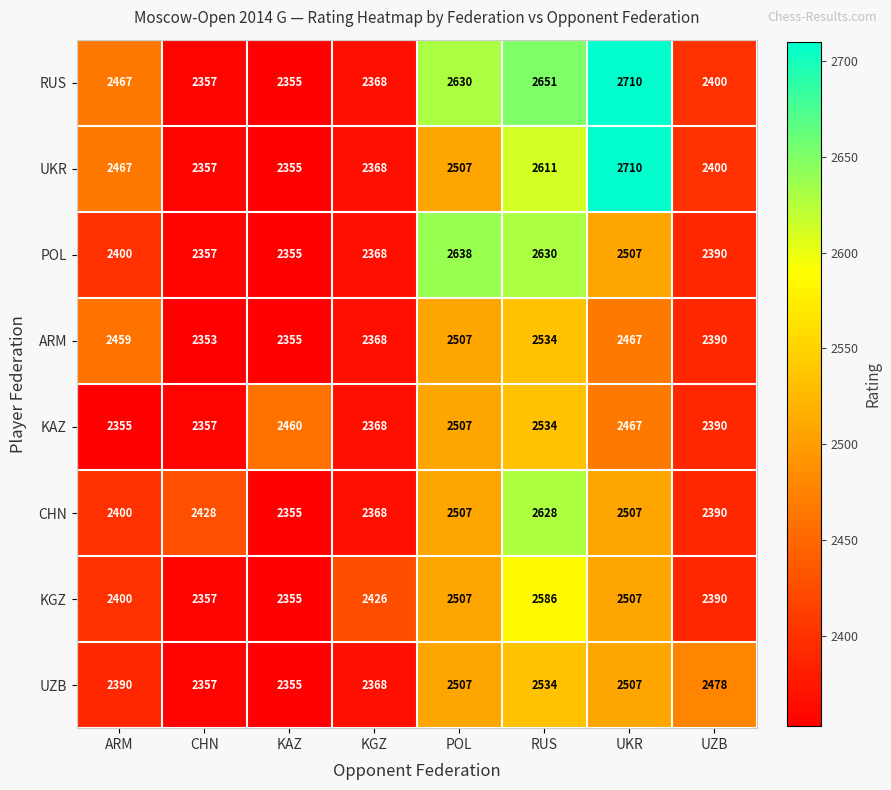

What is the difference between the highest and lowest values at CHN?

75